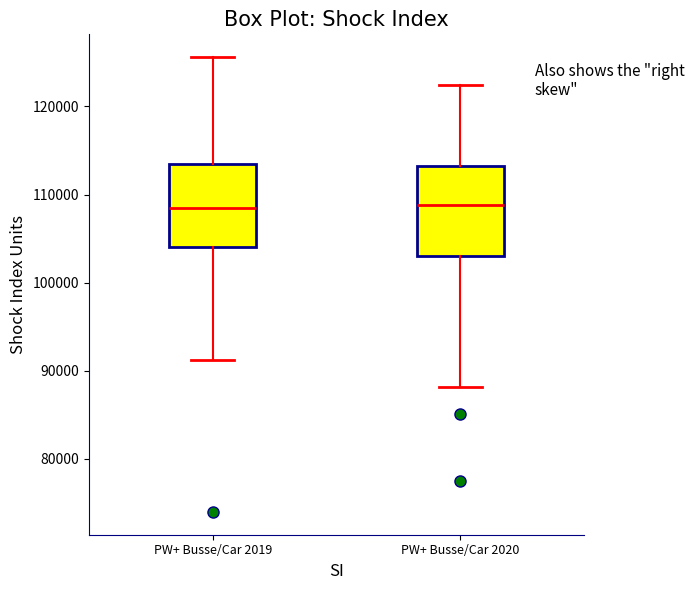

Where does the median line of the box for PW+ Busse/Car 2019 sit on the y-axis? The values are not printed on the chart, so give them approximately, as read against the axis.

108000